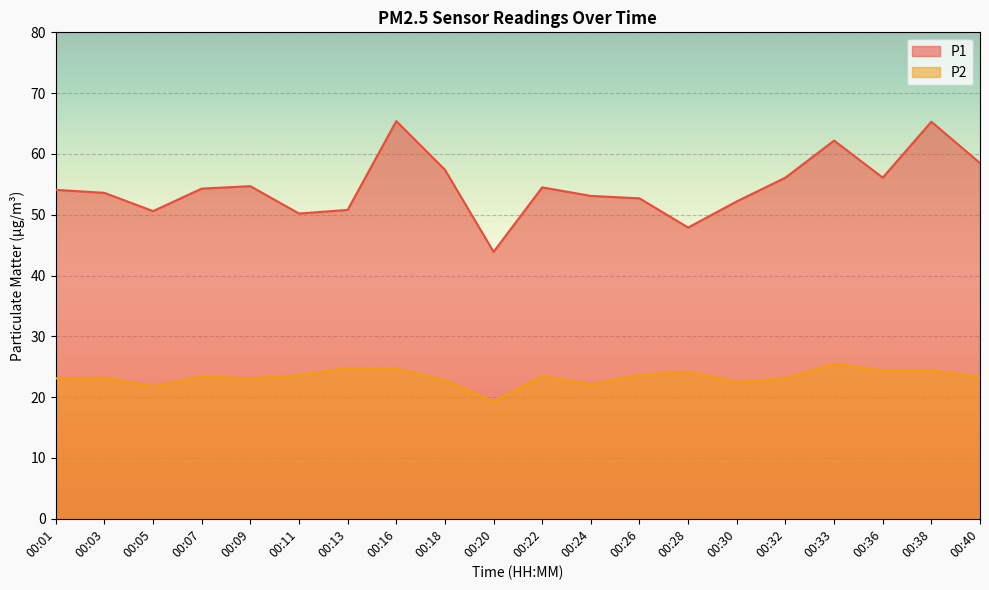

The P1 series shows 34.4 at 00:09. True or false?

False